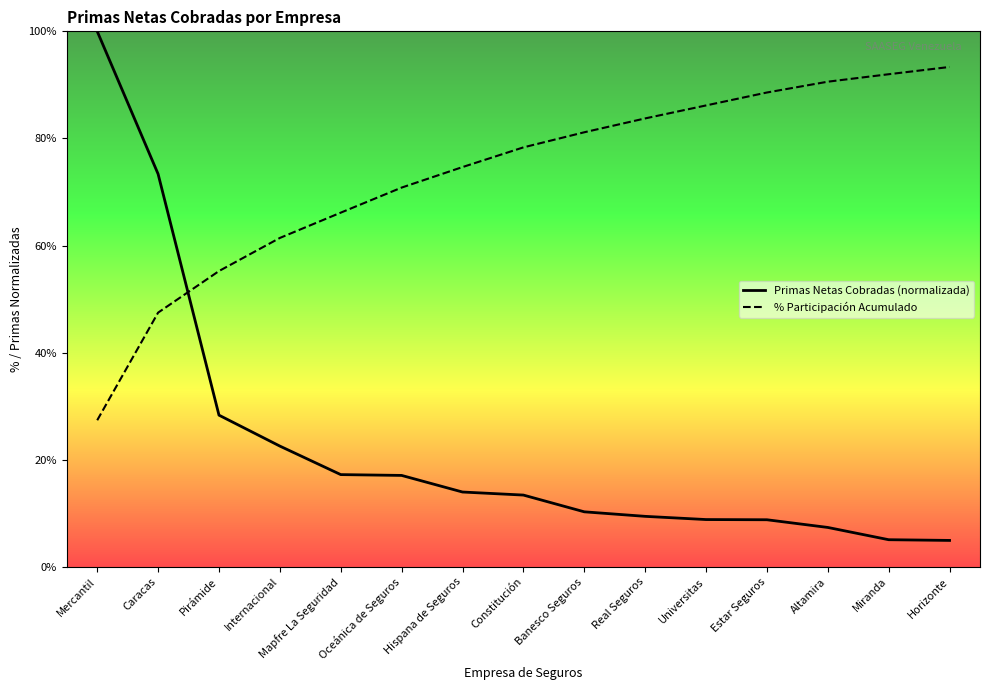

How many values in the Primas Netas Cobradas (normalizada) series are below 13?

7